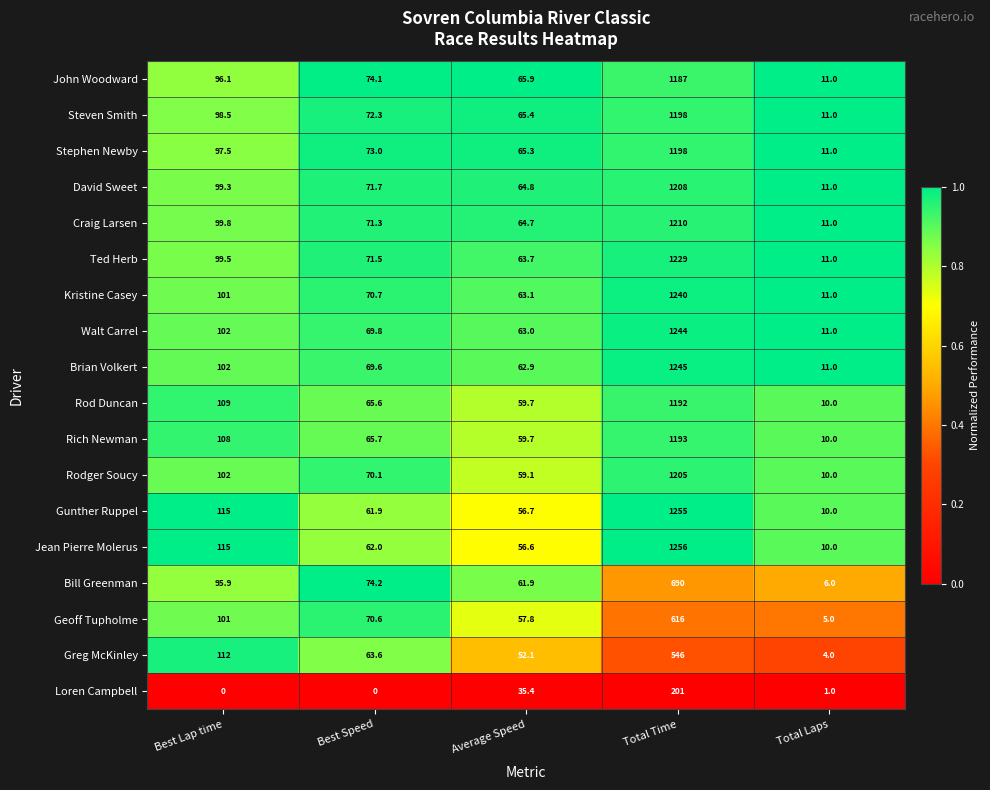

True or false: Rodger Soucy has a value of 59.1 at Average Speed.

True